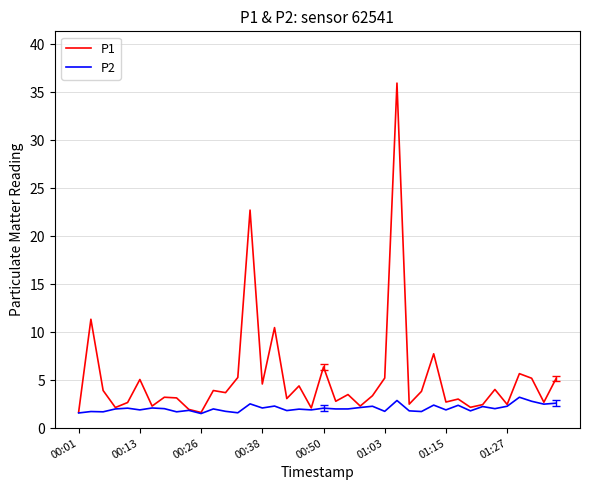

Is this an area chart (filled region under the line)?

No